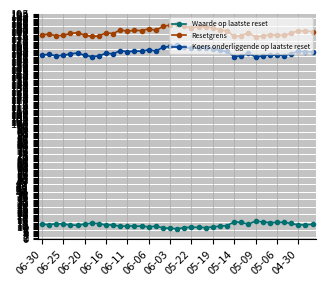

What is the value of the Koers onderliggende op laatste reset point at the 24th from the left?

165.6